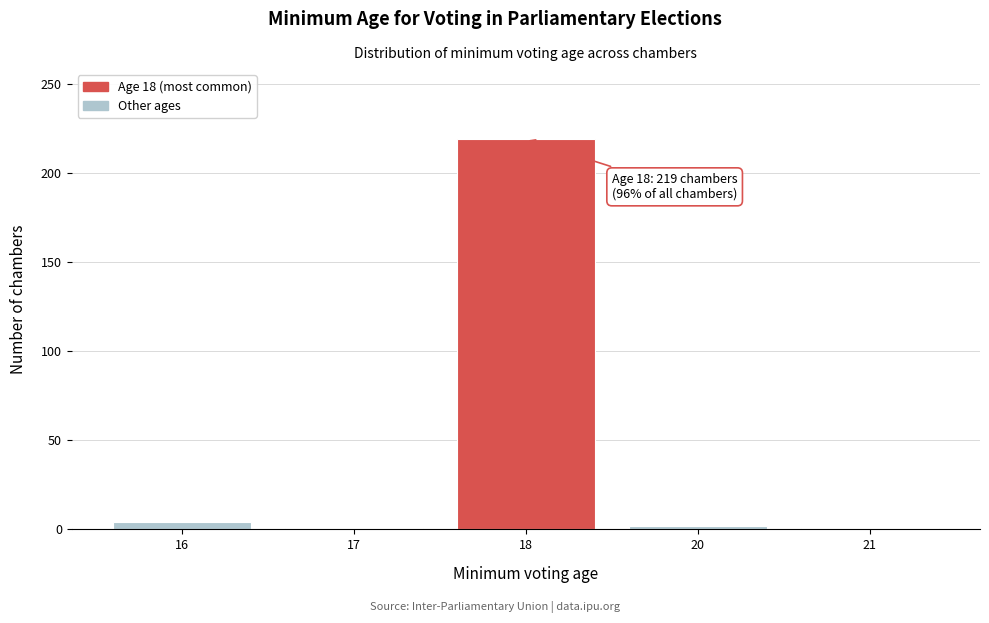

True or false: the data shows 4 at 16.

True